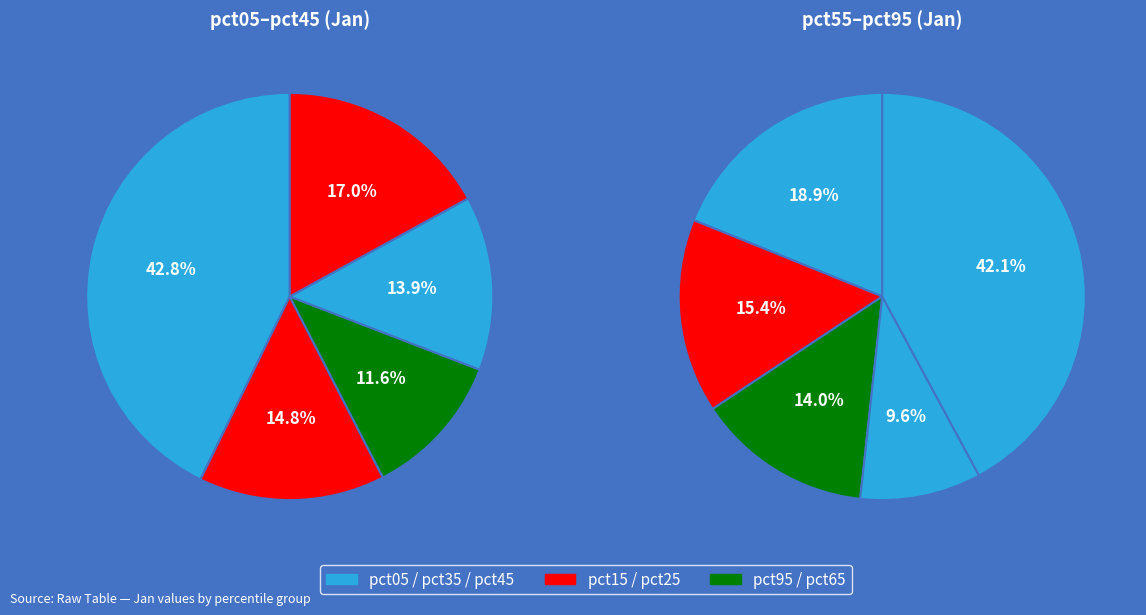

Is there any slice that represents more than half of the pie?

No